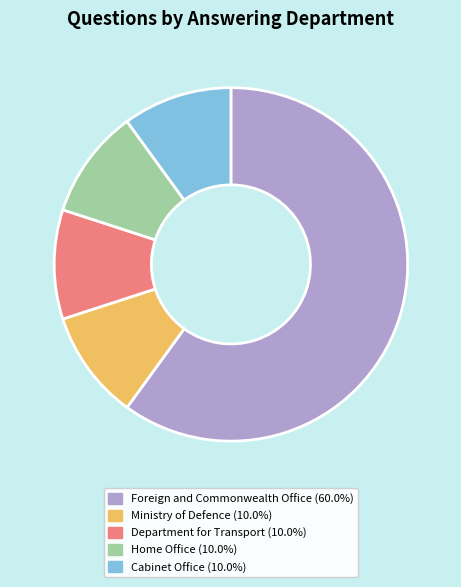

True or false: Foreign and Commonwealth Office accounts for 60% of the total.

True